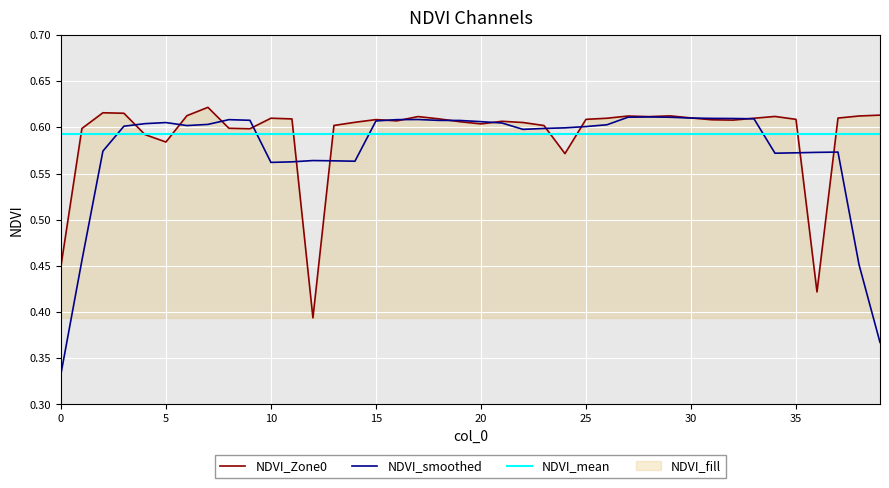

Is this an area chart (filled region under the line)?

No